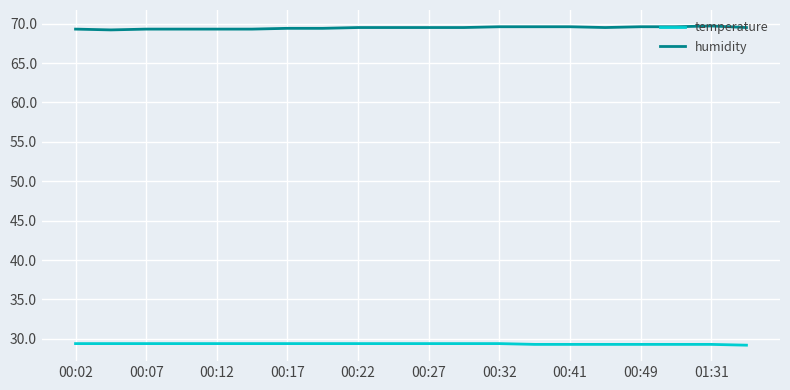

What is the sum of all humidity values?

1389.2